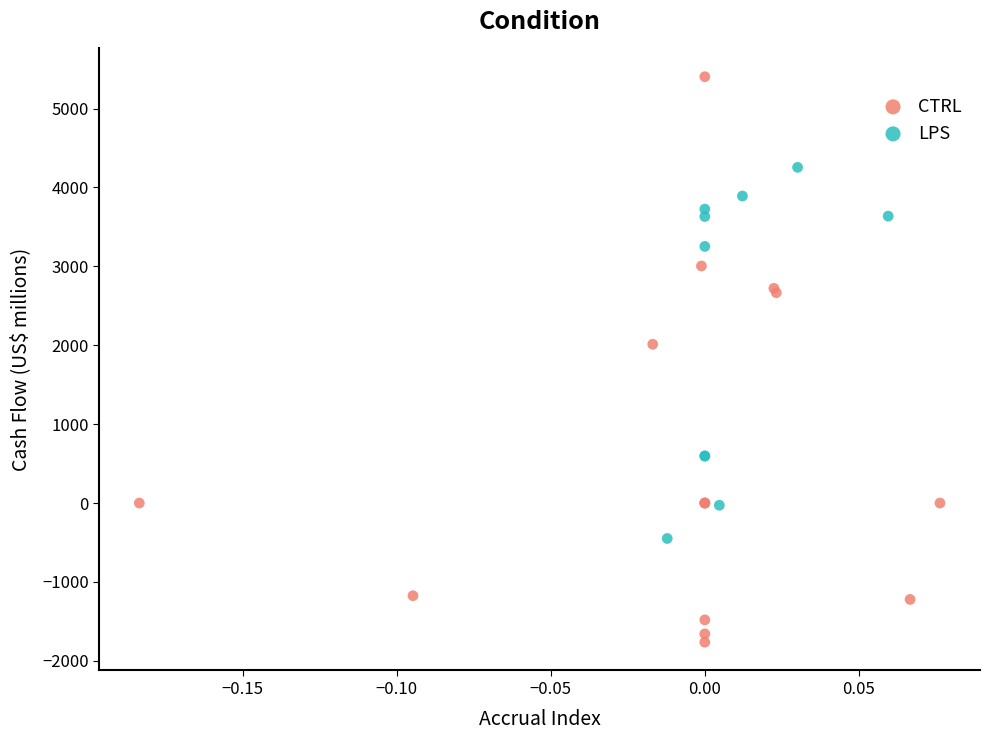

Which series has the widest spread of Y values?

CTRL